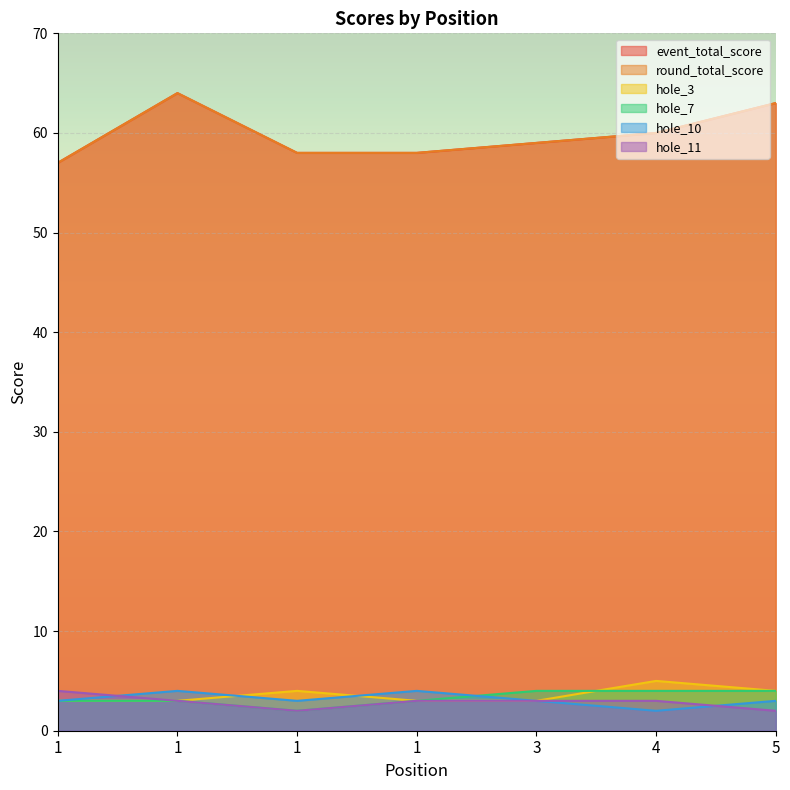

How many series are shown in this chart?

6